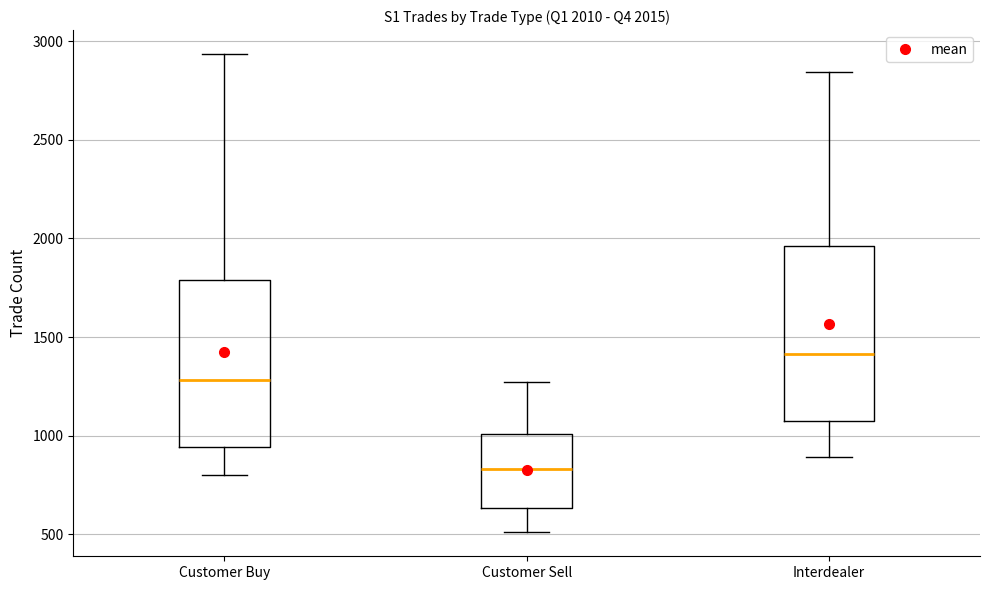

Which box's median line is the lowest?

Customer Sell